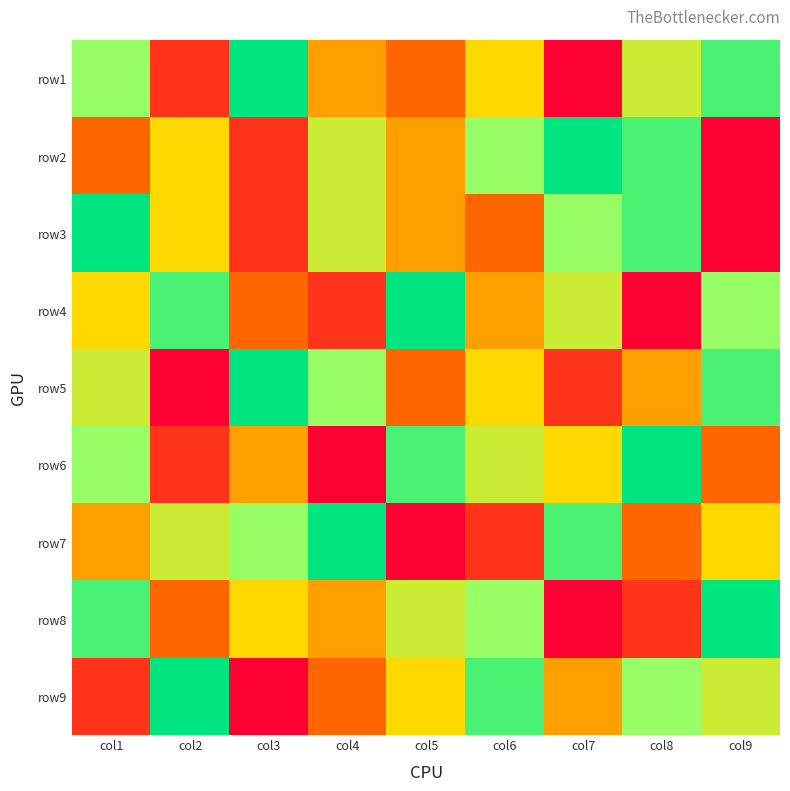

Reading left to right, list all the values displayed in this chart.

row1: col1=7	col2=2	col3=9	col4=4	col5=3	col6=5	col7=1	col8=6	col9=8
row2: col1=3	col2=5	col3=2	col4=6	col5=4	col6=7	col7=9	col8=8	col9=1
row3: col1=9	col2=5	col3=2	col4=6	col5=4	col6=3	col7=7	col8=8	col9=1
row4: col1=5	col2=8	col3=3	col4=2	col5=9	col6=4	col7=6	col8=1	col9=7
row5: col1=6	col2=1	col3=9	col4=7	col5=3	col6=5	col7=2	col8=4	col9=8
row6: col1=7	col2=2	col3=4	col4=1	col5=8	col6=6	col7=5	col8=9	col9=3
row7: col1=4	col2=6	col3=7	col4=9	col5=1	col6=2	col7=8	col8=3	col9=5
row8: col1=8	col2=3	col3=5	col4=4	col5=6	col6=7	col7=1	col8=2	col9=9
row9: col1=2	col2=9	col3=1	col4=3	col5=5	col6=8	col7=4	col8=7	col9=6